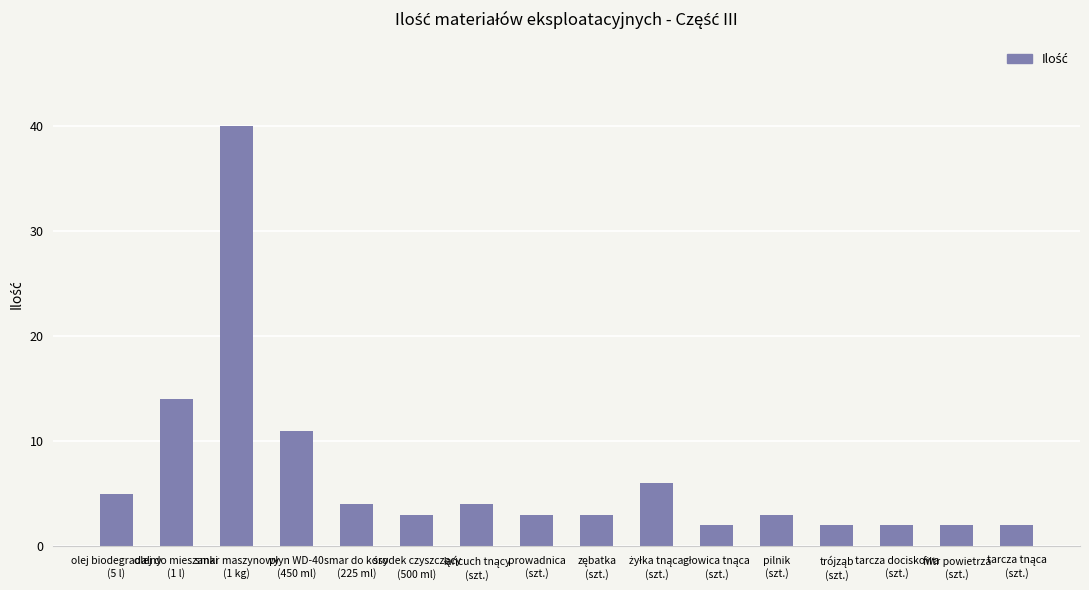

What is the maximum value shown in the chart?

40